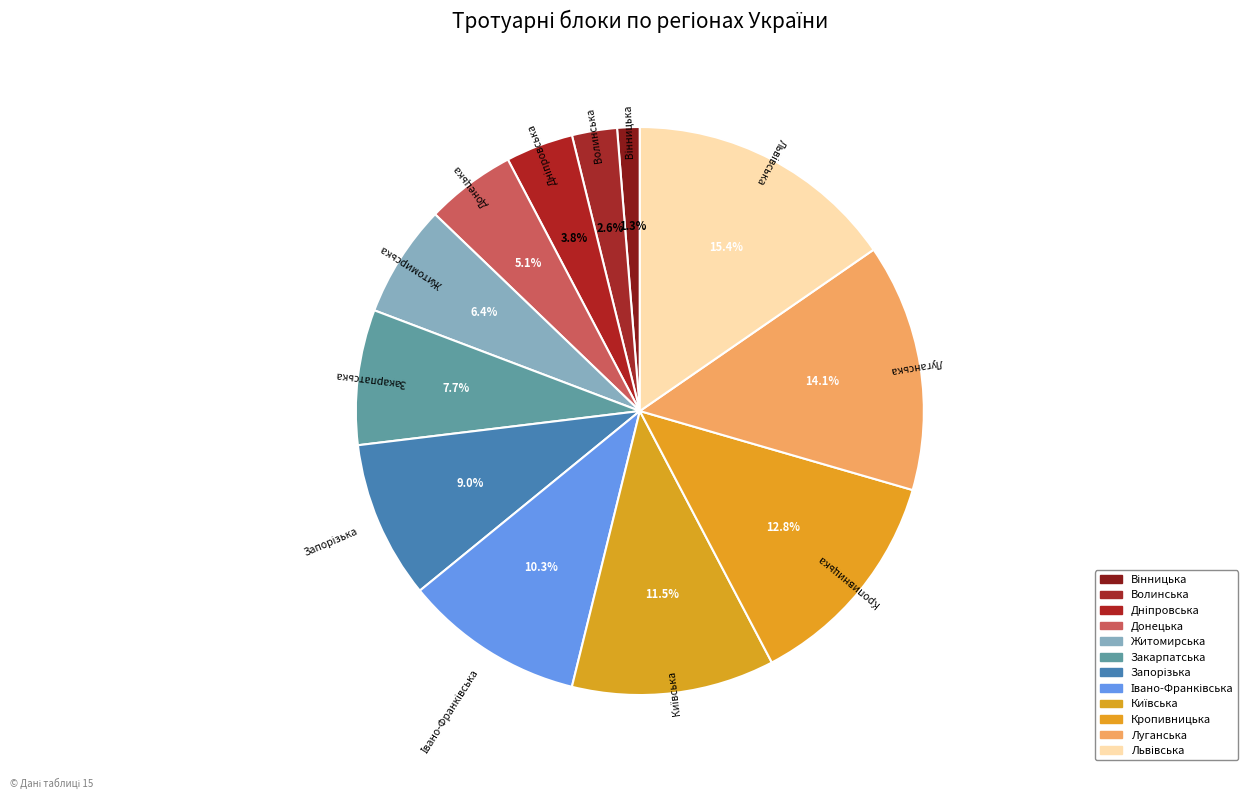

Which has a higher value, Закарпатська or Кропивницька?

Кропивницька